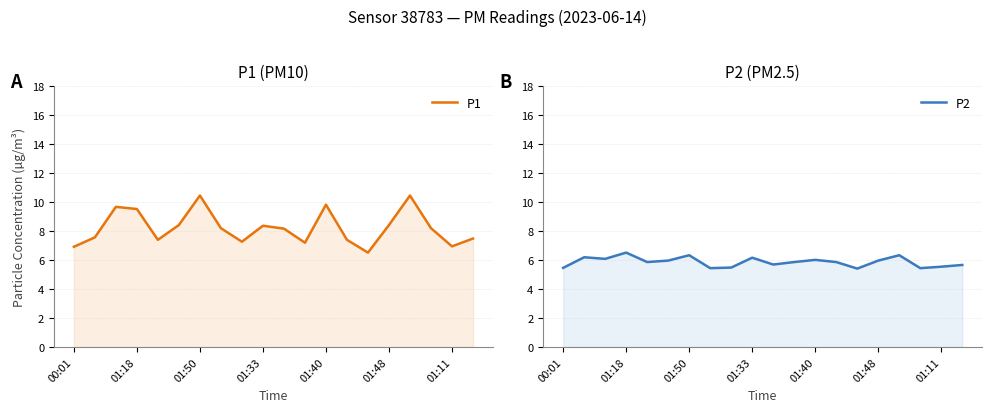

Does the chart display data point markers on the line(s)?

No